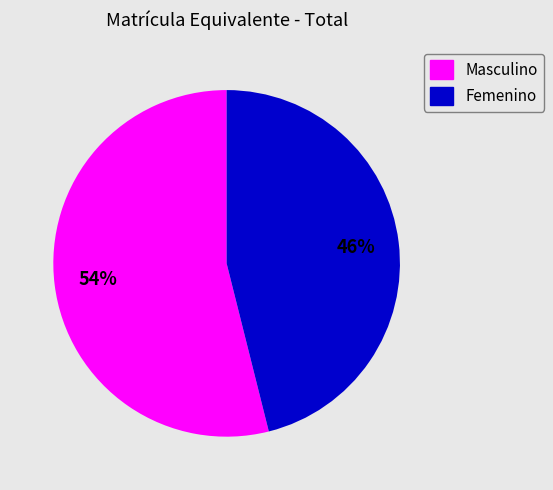

How many segments does this pie chart have?

2